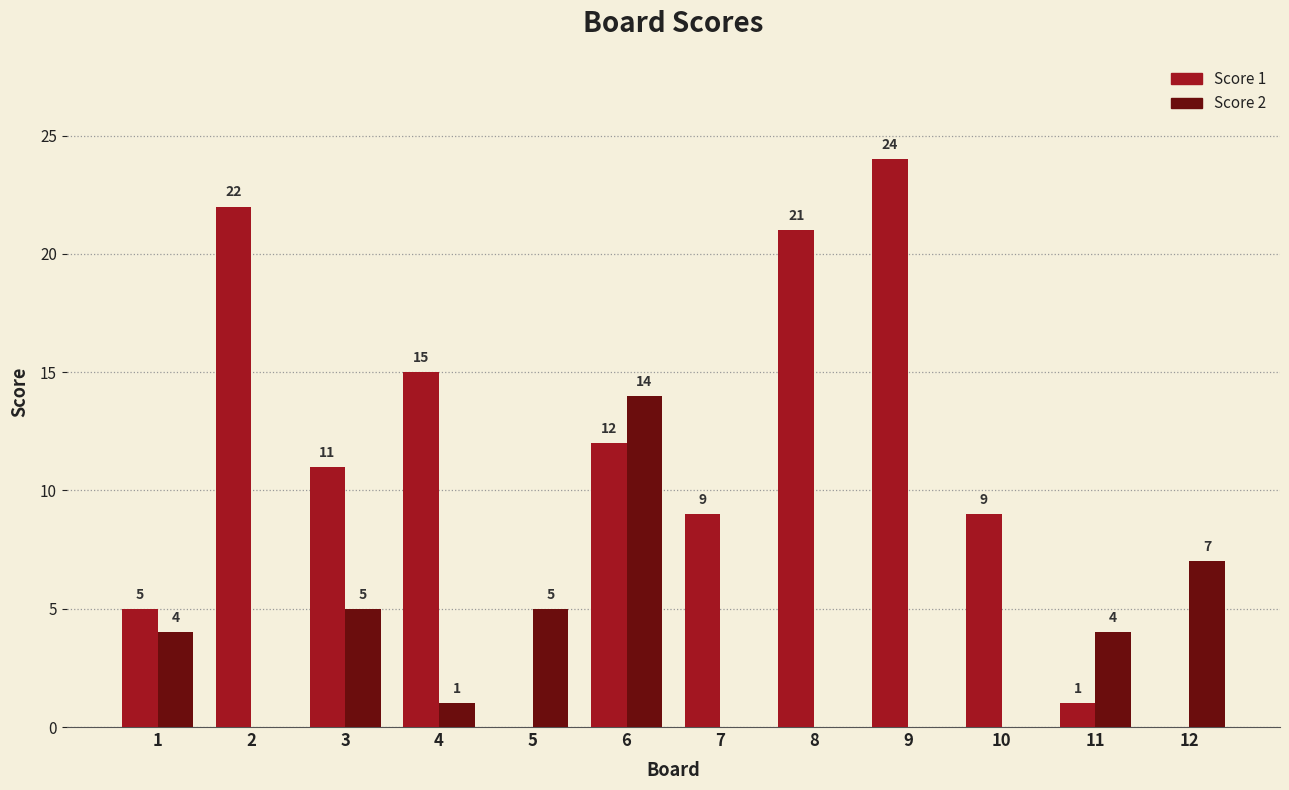

Are the bars horizontal?

No